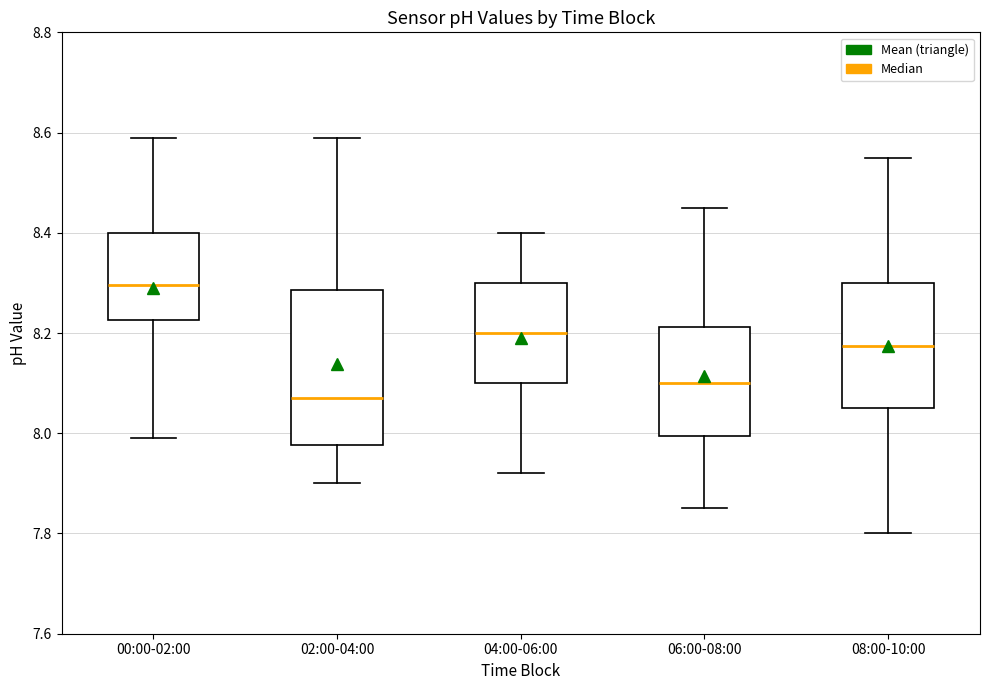

Reading left to right, transcribe this box plot: for each box, give where its median line is, the range the box spans, and where its two whiskers end, as read against the y-axis. The values are not printed on the chart, so give them approximately, as read against the axis.

00:00-02:00: median 8.30, box 8.22 to 8.40, whiskers 8.00 to 8.60
02:00-04:00: median 8.08, box 7.98 to 8.28, whiskers 7.90 to 8.60
04:00-06:00: median 8.20, box 8.10 to 8.30, whiskers 7.92 to 8.40
06:00-08:00: median 8.10, box 8.00 to 8.22, whiskers 7.86 to 8.46
08:00-10:00: median 8.18, box 8.06 to 8.30, whiskers 7.80 to 8.56